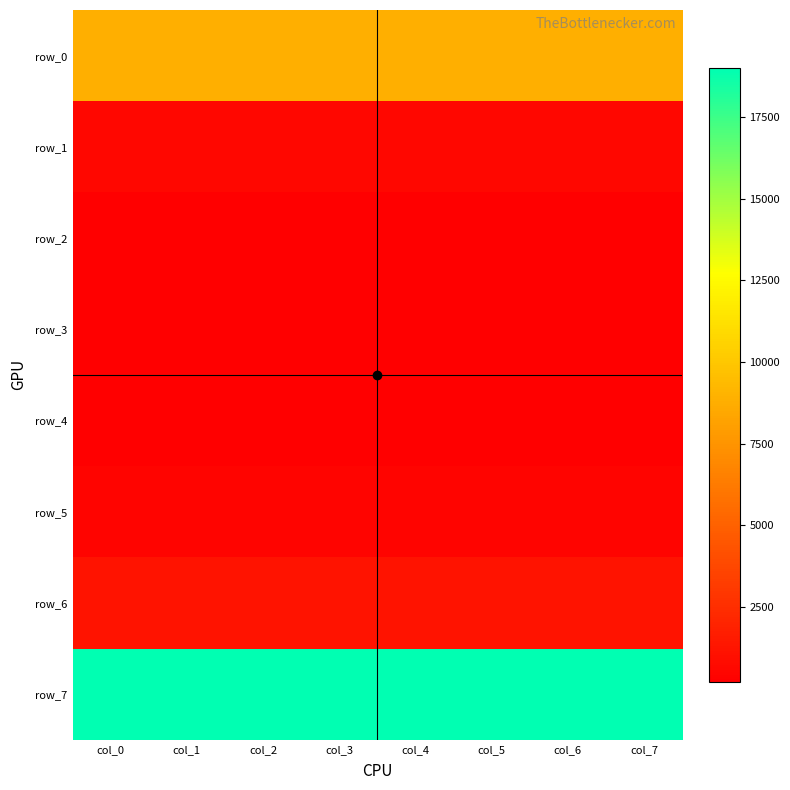

Reading left to right, list all the values displayed in this chart.

row_0: col_0=8865	col_1=8865	col_2=8865	col_3=8865	col_4=8865	col_5=8865	col_6=8865	col_7=8865
row_1: col_0=613	col_1=613	col_2=613	col_3=613	col_4=613	col_5=613	col_6=613	col_7=613
row_2: col_0=267	col_1=267	col_2=267	col_3=267	col_4=267	col_5=267	col_6=267	col_7=267
row_3: col_0=205	col_1=205	col_2=205	col_3=205	col_4=205	col_5=205	col_6=205	col_7=205
row_4: col_0=244	col_1=244	col_2=244	col_3=244	col_4=244	col_5=244	col_6=244	col_7=244
row_5: col_0=431	col_1=431	col_2=431	col_3=431	col_4=431	col_5=431	col_6=431	col_7=431
row_6: col_0=1187	col_1=1187	col_2=1187	col_3=1187	col_4=1187	col_5=1187	col_6=1187	col_7=1187
row_7: col_0=19000	col_1=19000	col_2=19000	col_3=19000	col_4=19000	col_5=19000	col_6=19000	col_7=19000